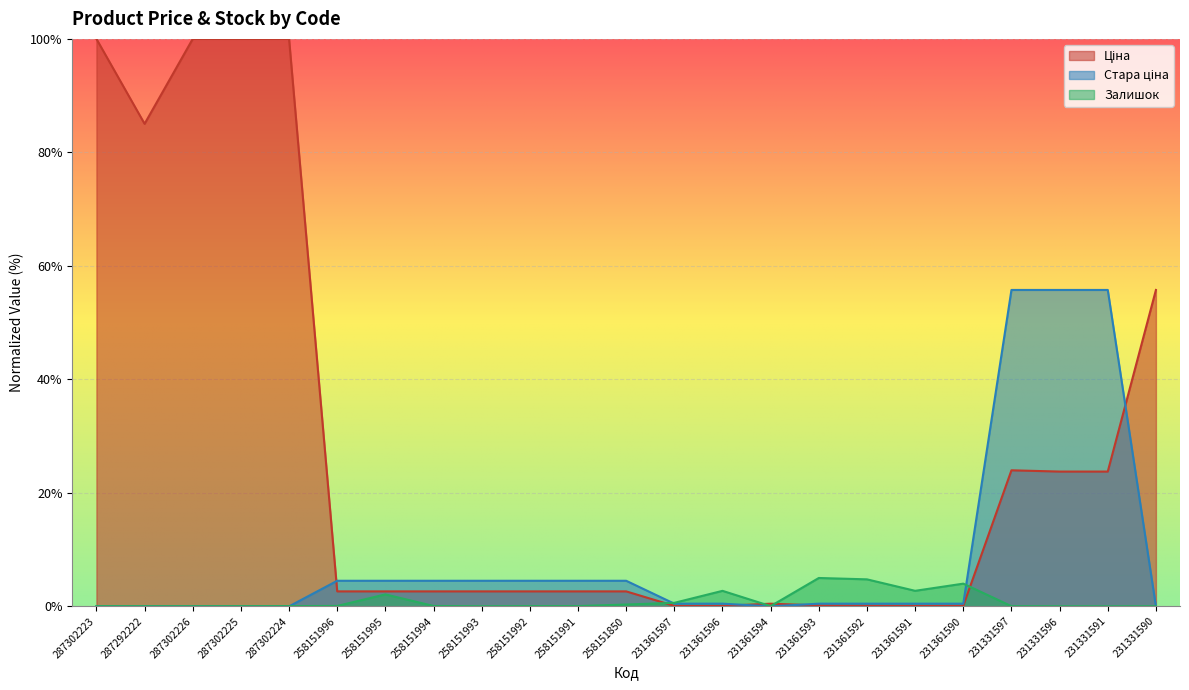

After their last crossing, which series has the higher values: Ціна or Залишок?

Ціна